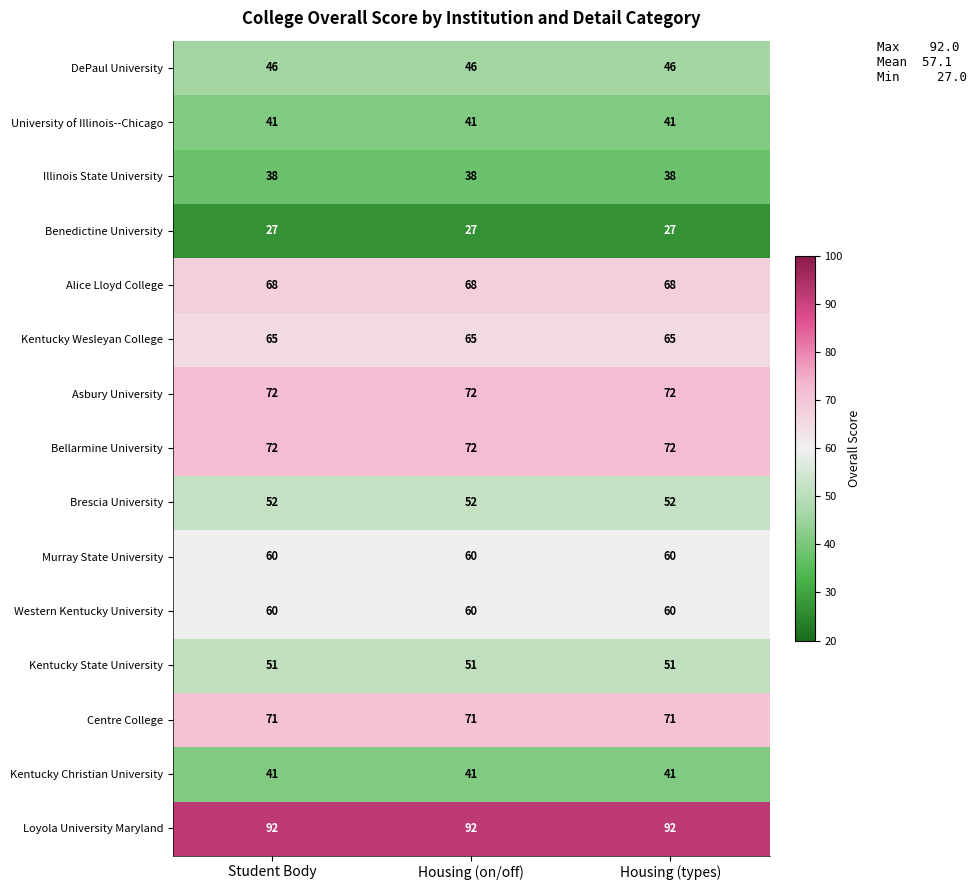

Read the Kentucky Christian University value at Housing (on/off).

41